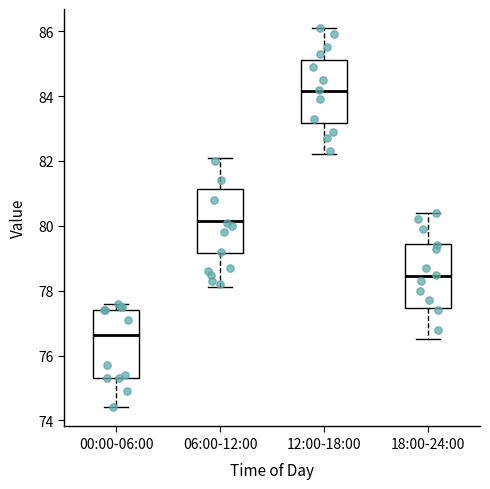

Where does the lower whisker of the box for 18:00-24:00 end on the y-axis? The values are not printed on the chart, so give them approximately, as read against the axis.

76.6